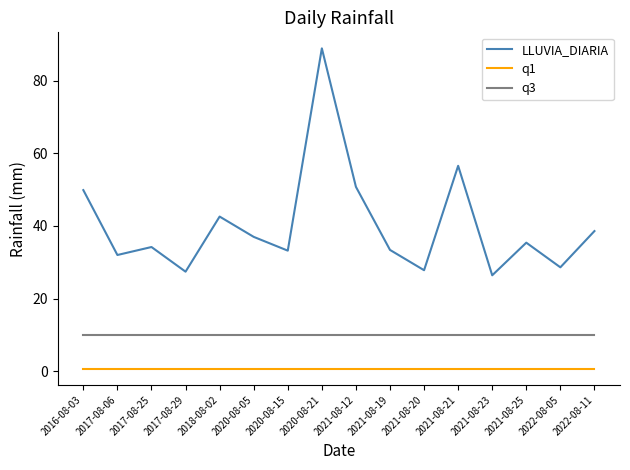

Which series has the largest range (max minus min)?

LLUVIA_DIARIA